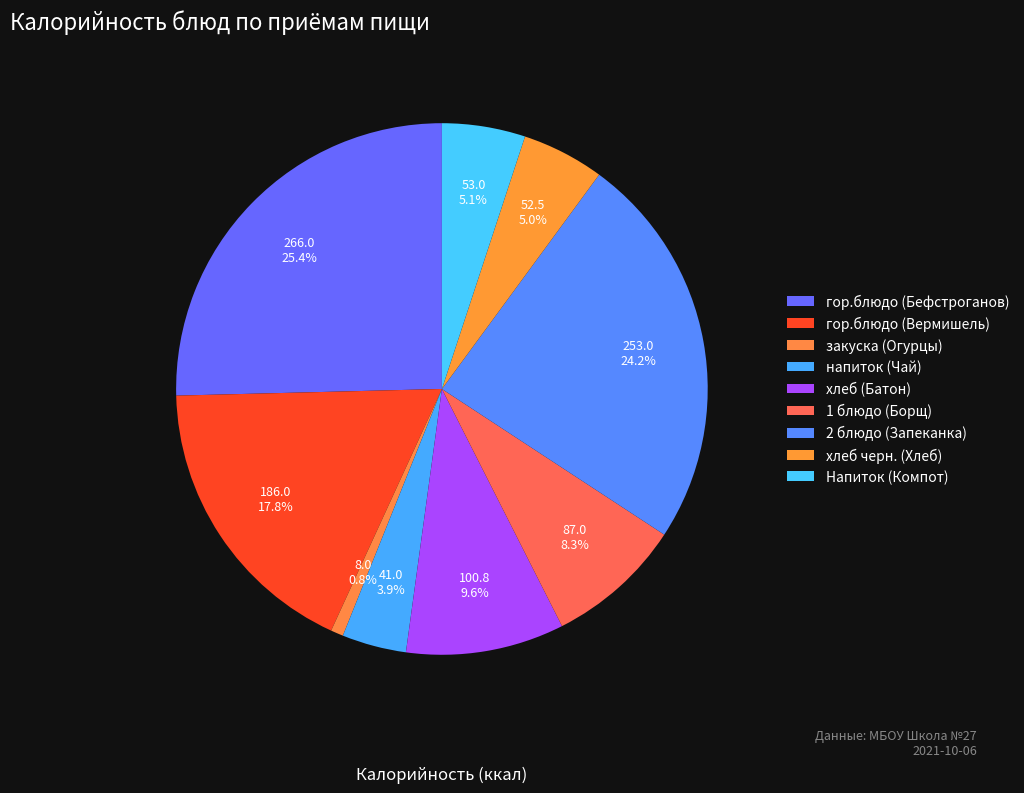

Count the number of slices in the pie.

9